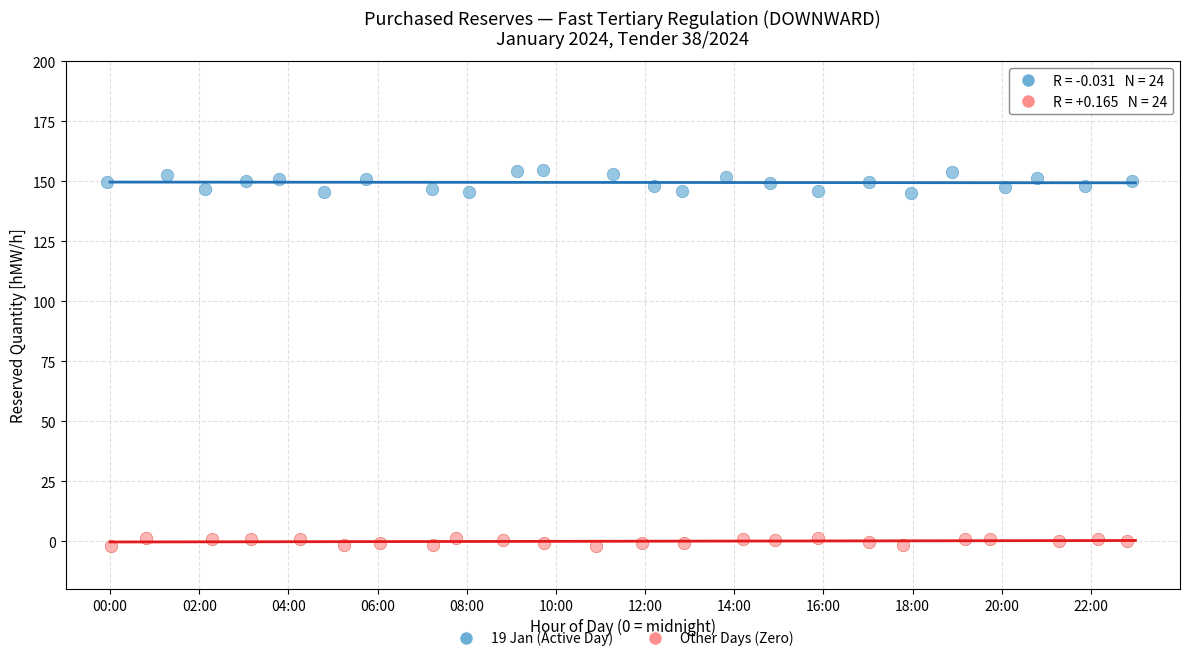

Which series reaches the maximum Y coordinate?

19 Jan (Active Day)